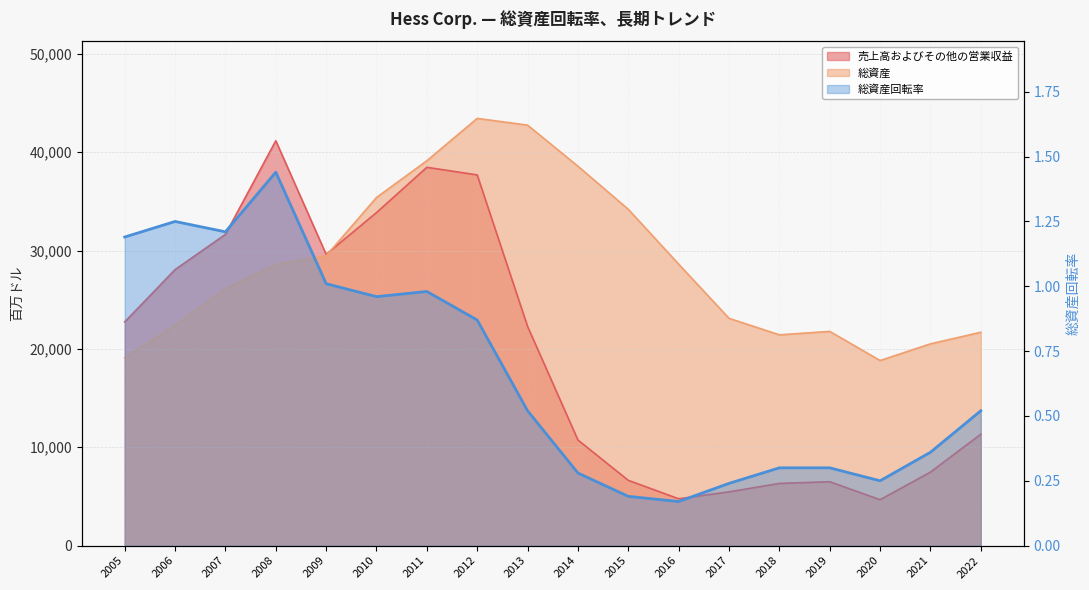

What is the value of the 売上高およびその他の営業収益 point at the 17th from the left?

7473.0